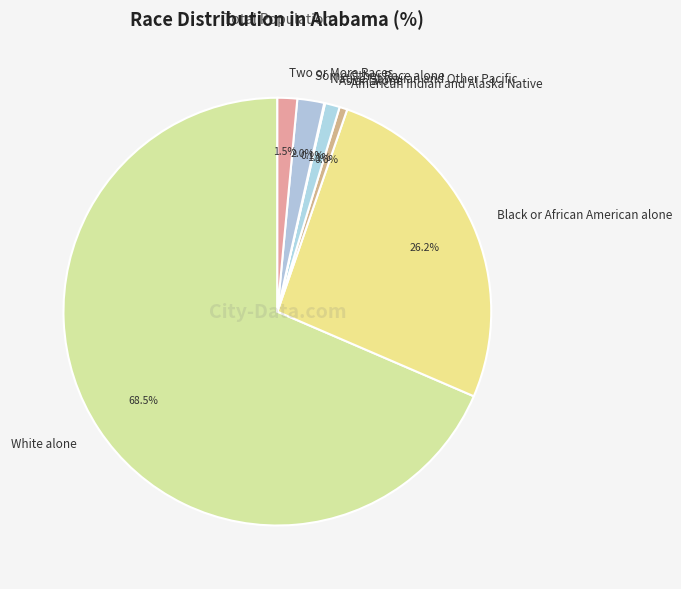

Which slice is the largest?

White alone